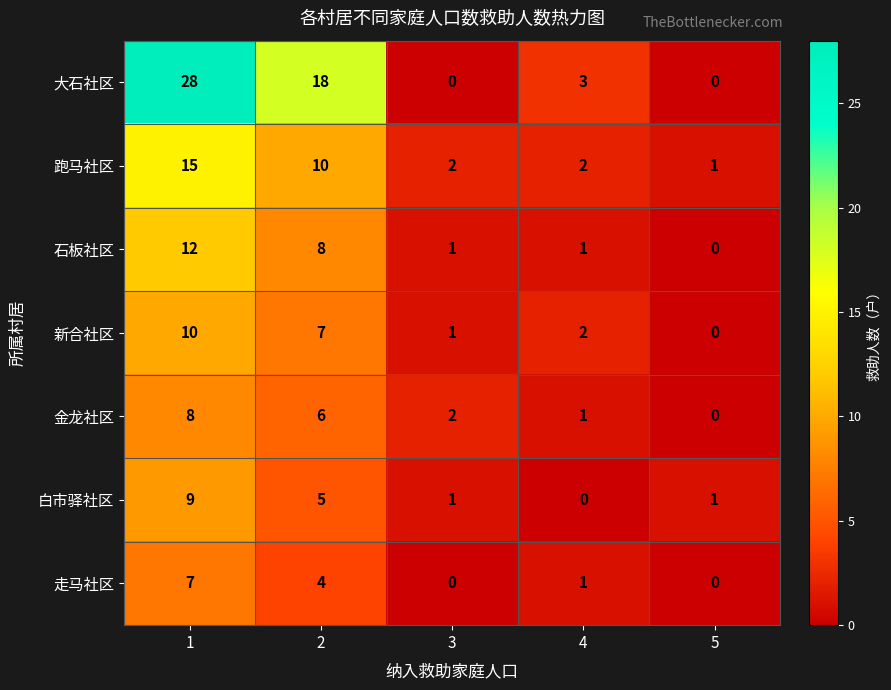

At which category is the sum across all series the highest?

1